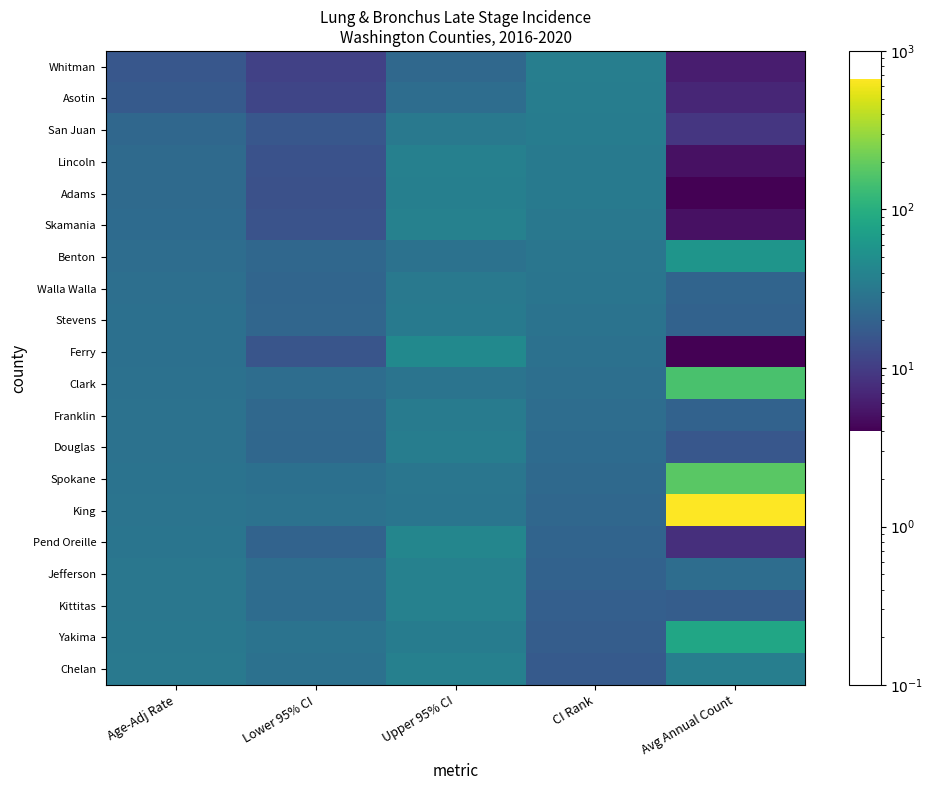

Reading right to left, list all the values displayed in this chart.

Whitman: Avg Annual Count=6.0	CI Rank=36.0	Upper 95% CI=22.6	Lower 95% CI=10.8	Age-Adj Rate=15.9
Asotin: Avg Annual Count=7.0	CI Rank=35.0	Upper 95% CI=24.9	Lower 95% CI=11.7	Age-Adj Rate=17.2
San Juan: Avg Annual Count=9.0	CI Rank=34.0	Upper 95% CI=31.8	Lower 95% CI=16.1	Age-Adj Rate=22.2
Lincoln: Avg Annual Count=5.0	CI Rank=33.0	Upper 95% CI=37.3	Lower 95% CI=14.6	Age-Adj Rate=23.4
Adams: Avg Annual Count=4.0	CI Rank=32.0	Upper 95% CI=36.3	Lower 95% CI=14.2	Age-Adj Rate=23.4
Skamania: Avg Annual Count=5.0	CI Rank=31.0	Upper 95% CI=37.7	Lower 95% CI=14.9	Age-Adj Rate=24.0
Benton: Avg Annual Count=58.0	CI Rank=30.0	Upper 95% CI=27.8	Lower 95% CI=21.9	Age-Adj Rate=24.7
Walla Walla: Avg Annual Count=21.0	CI Rank=29.0	Upper 95% CI=31.7	Lower 95% CI=21.1	Age-Adj Rate=26.0
Stevens: Avg Annual Count=20.0	CI Rank=28.0	Upper 95% CI=32.9	Lower 95% CI=21.5	Age-Adj Rate=26.6
Ferry: Avg Annual Count=4.0	CI Rank=27.0	Upper 95% CI=45.7	Lower 95% CI=15.3	Age-Adj Rate=26.7
Clark: Avg Annual Count=154.0	CI Rank=26.0	Upper 95% CI=28.8	Lower 95% CI=24.9	Age-Adj Rate=26.8
Franklin: Avg Annual Count=20.0	CI Rank=25.0	Upper 95% CI=33.8	Lower 95% CI=22.4	Age-Adj Rate=27.7
Douglas: Avg Annual Count=16.0	CI Rank=24.0	Upper 95% CI=34.9	Lower 95% CI=22.0	Age-Adj Rate=27.8
Spokane: Avg Annual Count=182.0	CI Rank=23.0	Upper 95% CI=30.0	Lower 95% CI=26.2	Age-Adj Rate=28.1
King: Avg Annual Count=668.0	CI Rank=22.0	Upper 95% CI=29.4	Lower 95% CI=27.4	Age-Adj Rate=28.4
Pend Oreille: Avg Annual Count=8.0	CI Rank=21.0	Upper 95% CI=41.7	Lower 95% CI=20.2	Age-Adj Rate=29.0
Jefferson: Avg Annual Count=25.0	CI Rank=20.0	Upper 95% CI=37.6	Lower 95% CI=24.7	Age-Adj Rate=30.3
Kittitas: Avg Annual Count=18.0	CI Rank=19.0	Upper 95% CI=37.8	Lower 95% CI=24.5	Age-Adj Rate=30.5
Yakima: Avg Annual Count=83.0	CI Rank=18.0	Upper 95% CI=34.2	Lower 95% CI=28.1	Age-Adj Rate=31.0
Chelan: Avg Annual Count=36.0	CI Rank=17.0	Upper 95% CI=37.0	Lower 95% CI=27.2	Age-Adj Rate=31.8